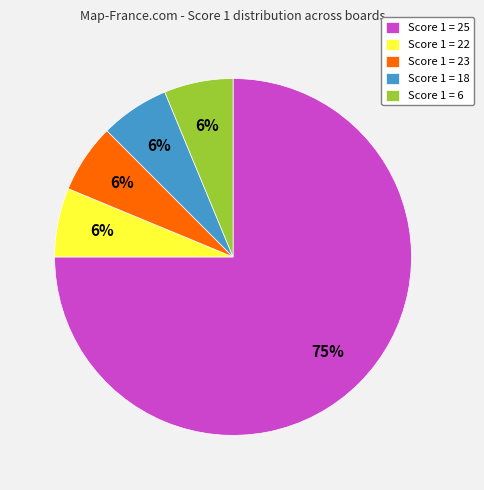

What percentage is the Score 1 = 6 slice, to the nearest percent?

6%